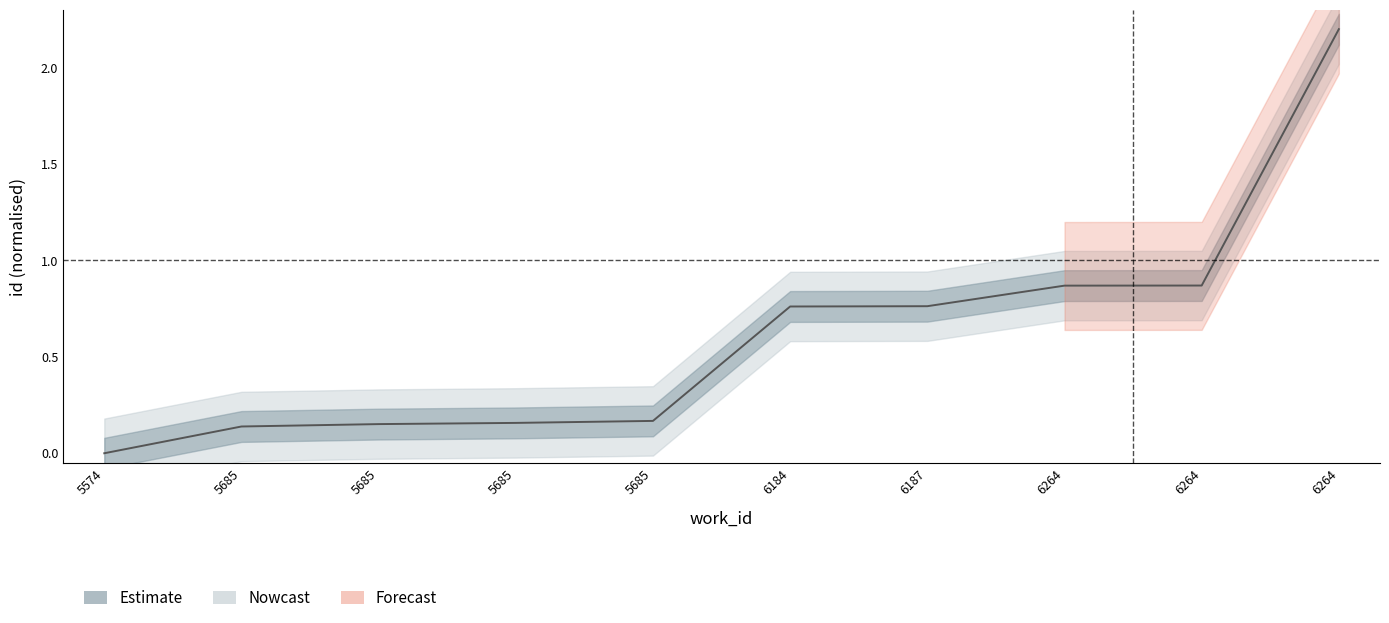

Between 5685 and 5574, which is larger?

5685